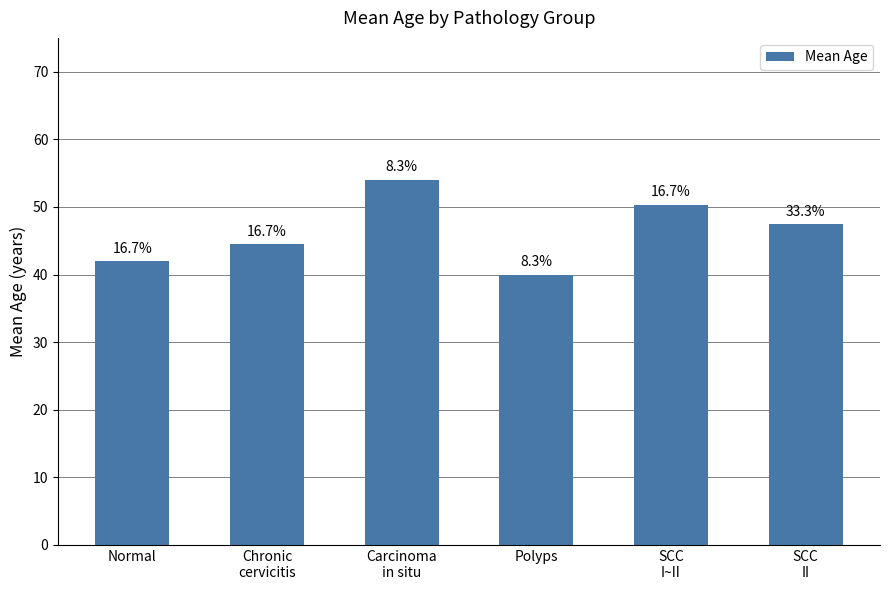

What is the average value?

46.4